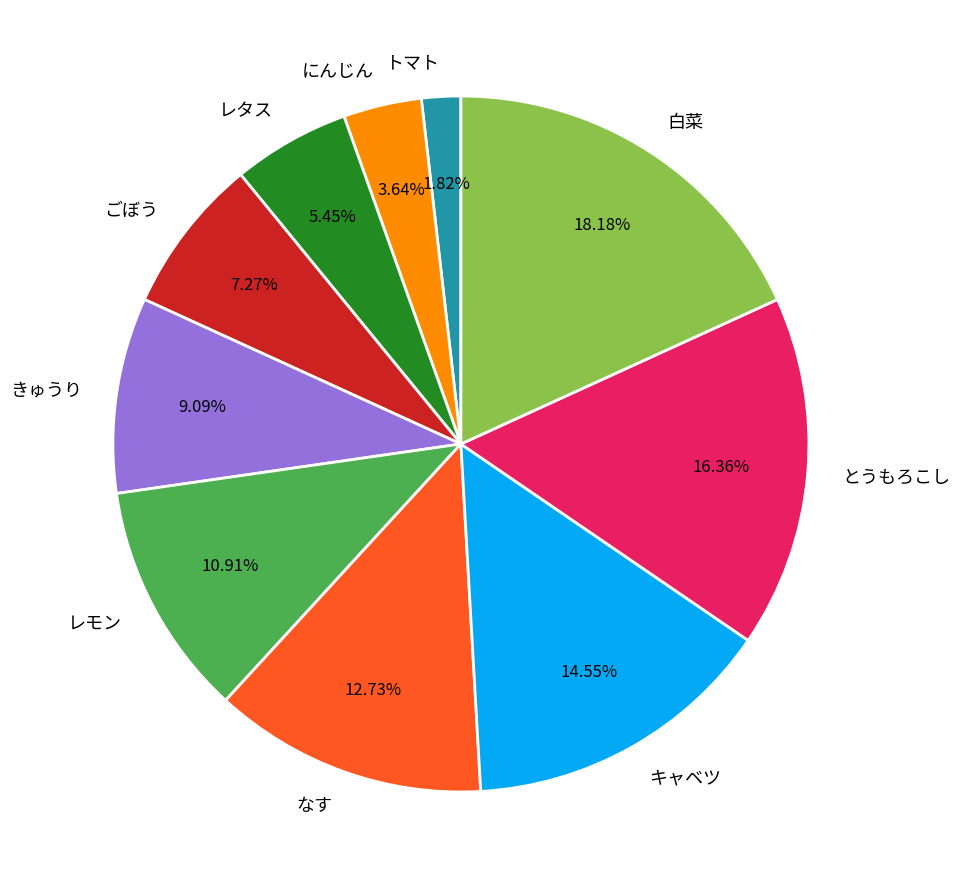

What percentage is the レモン slice, to the nearest percent?

11%